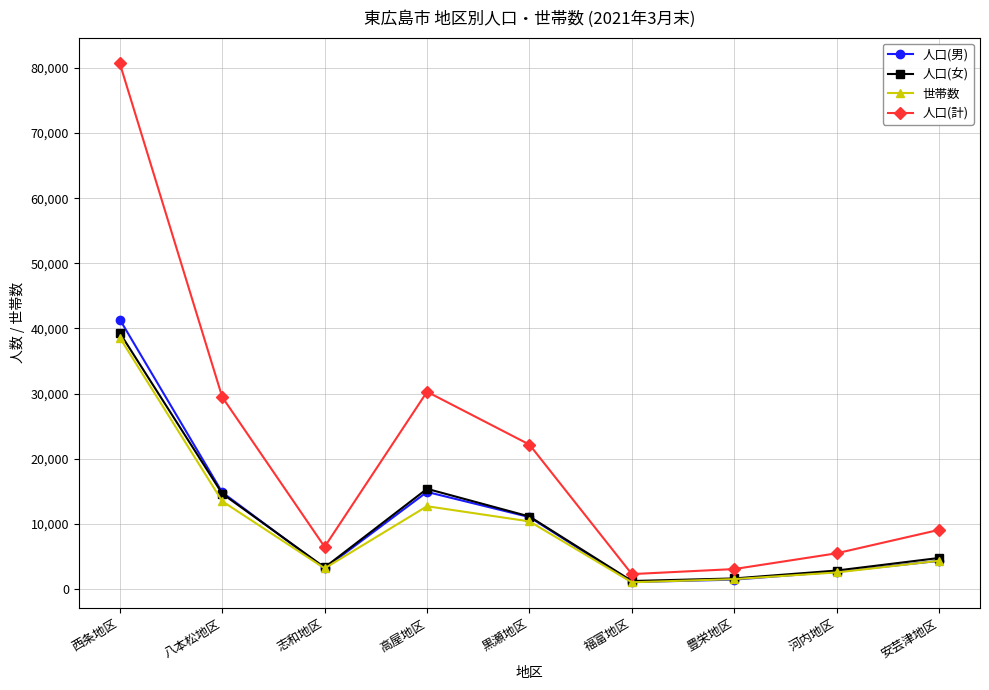

What position from the right is 八本松地区?

8